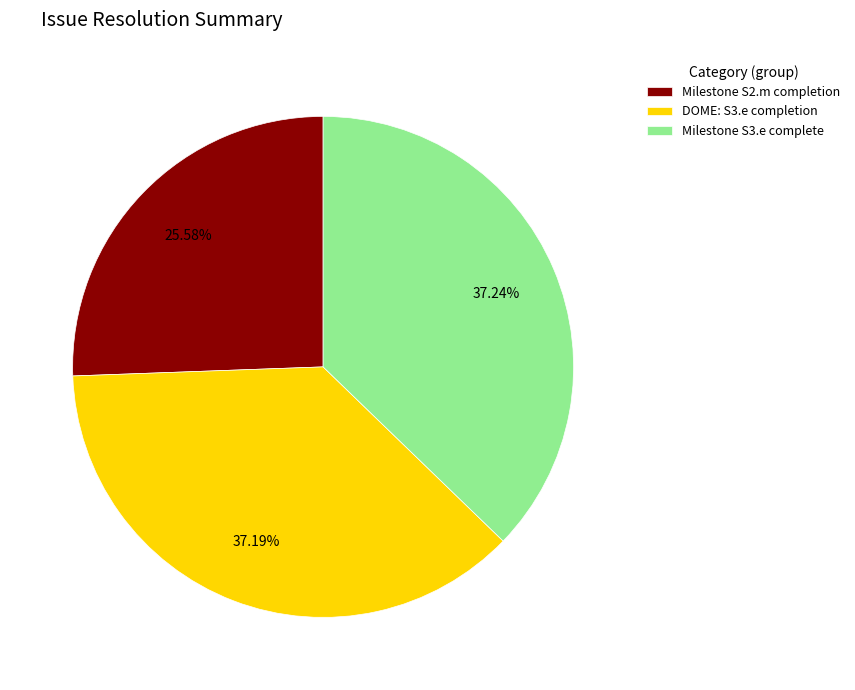

Does Milestone S2.m completion represent more than half of the total?

No